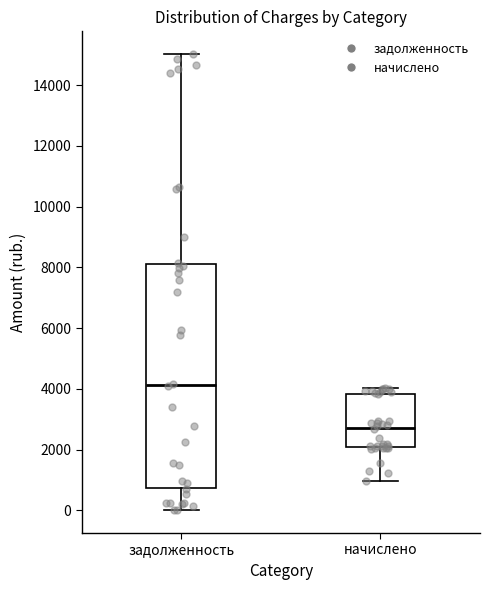

Comparing the boxes themselves (not the whiskers), which one is the tallest?

задолженность